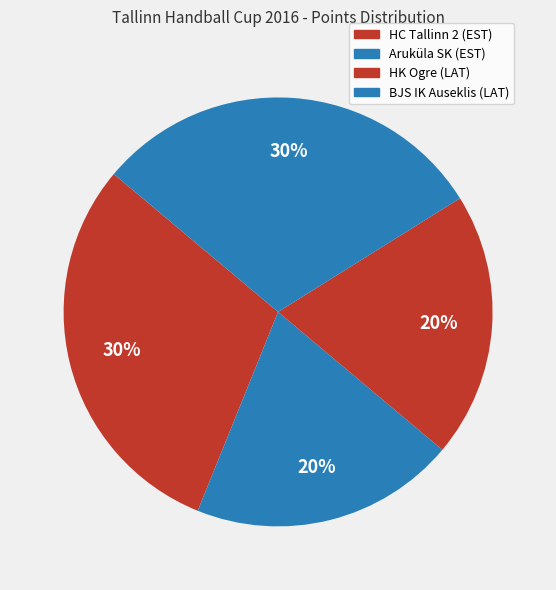

How many segments does this pie chart have?

4